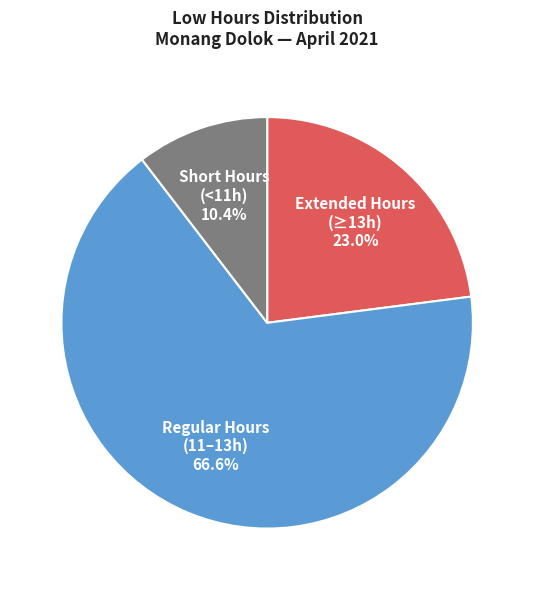

Which has a higher value, Short Hours (<11h) or Regular Hours (11–13h)?

Regular Hours (11–13h)